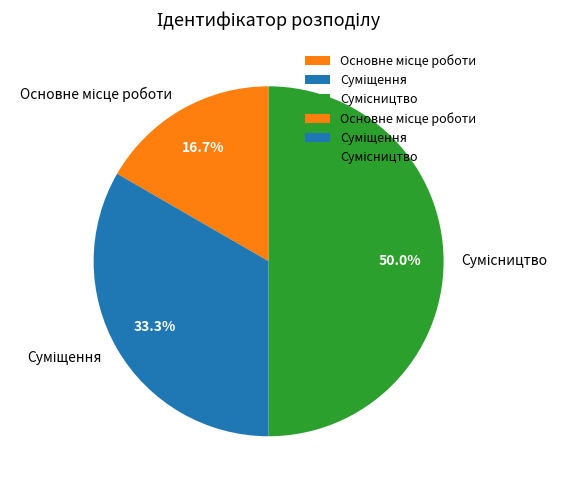

What is the largest slice in the pie chart?

Сумісництво